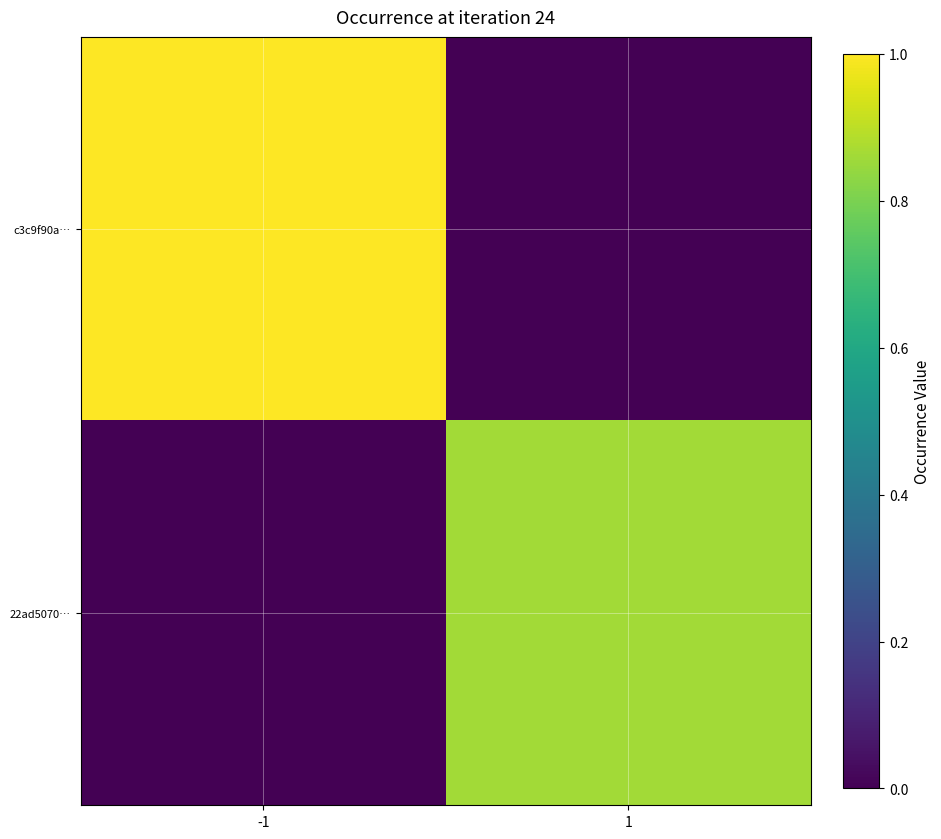

Between -1 and 1, which is larger?

-1